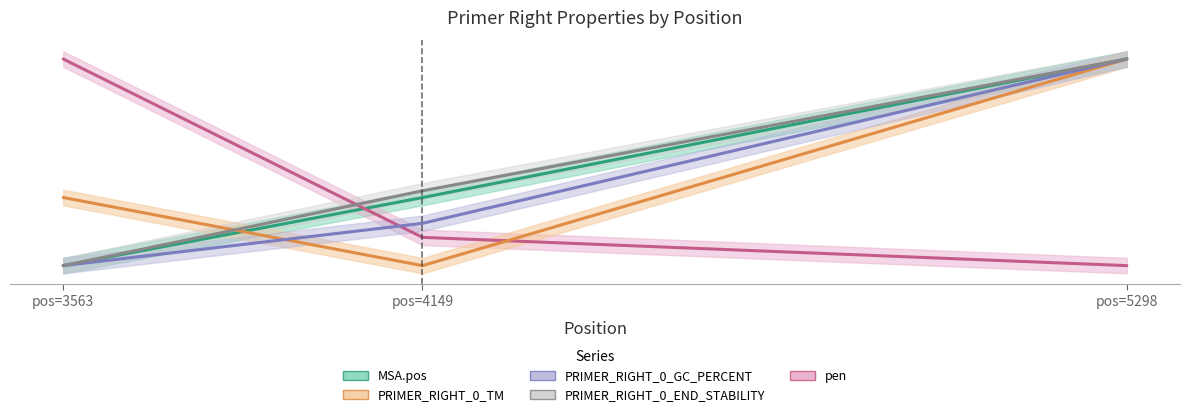

At which category is the sum across all series the highest?

pos=5298